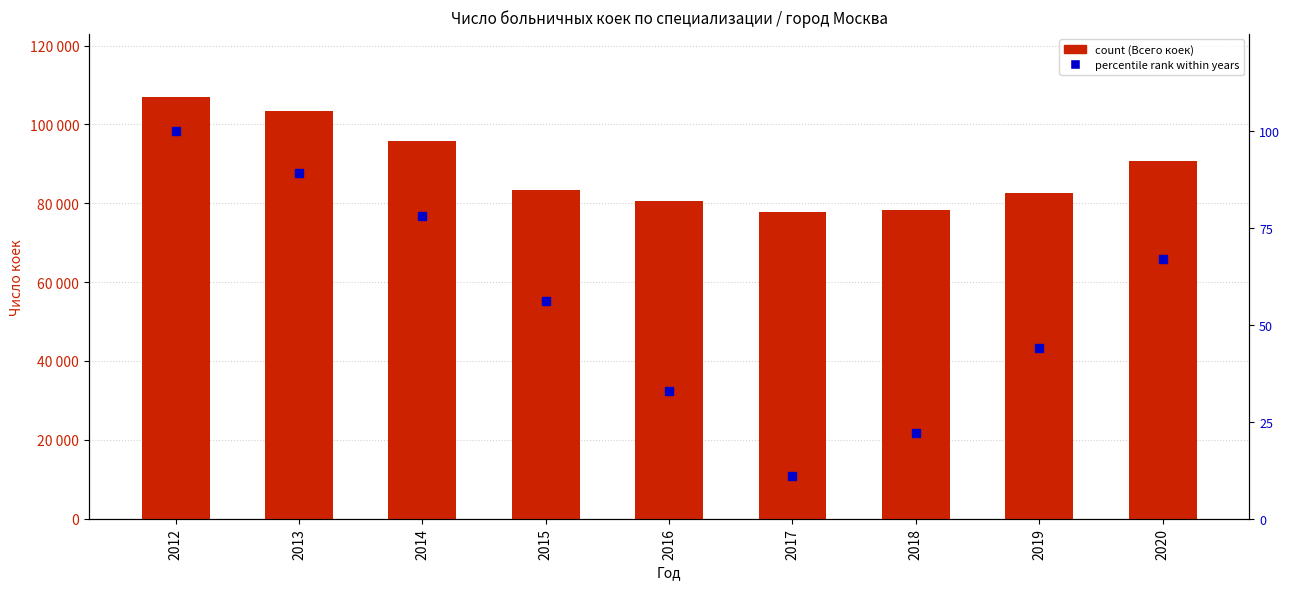

Between 2017 and 2019, which series saw the biggest shift?

Всего коек